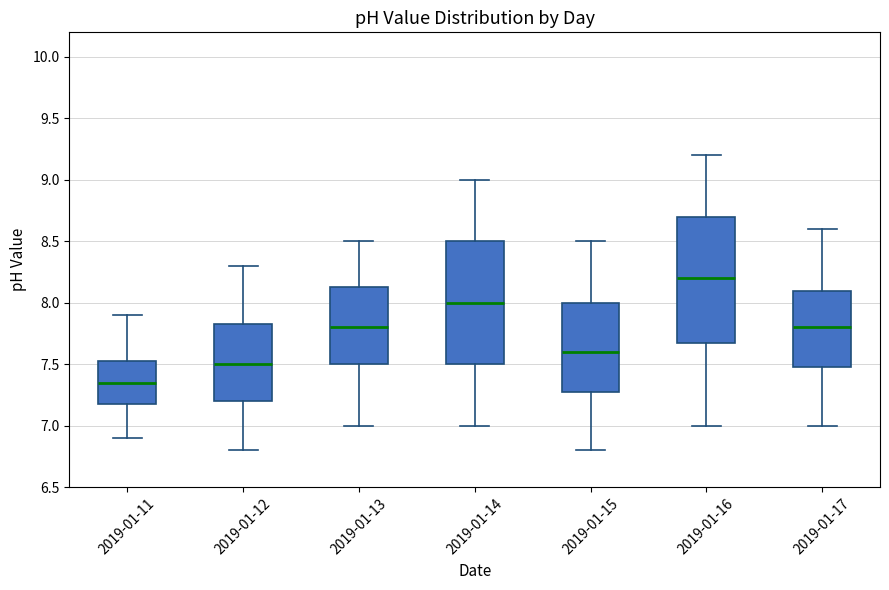

Where does the upper whisker of the box for 2019-01-17 end on the y-axis? The values are not printed on the chart, so give them approximately, as read against the axis.

8.60